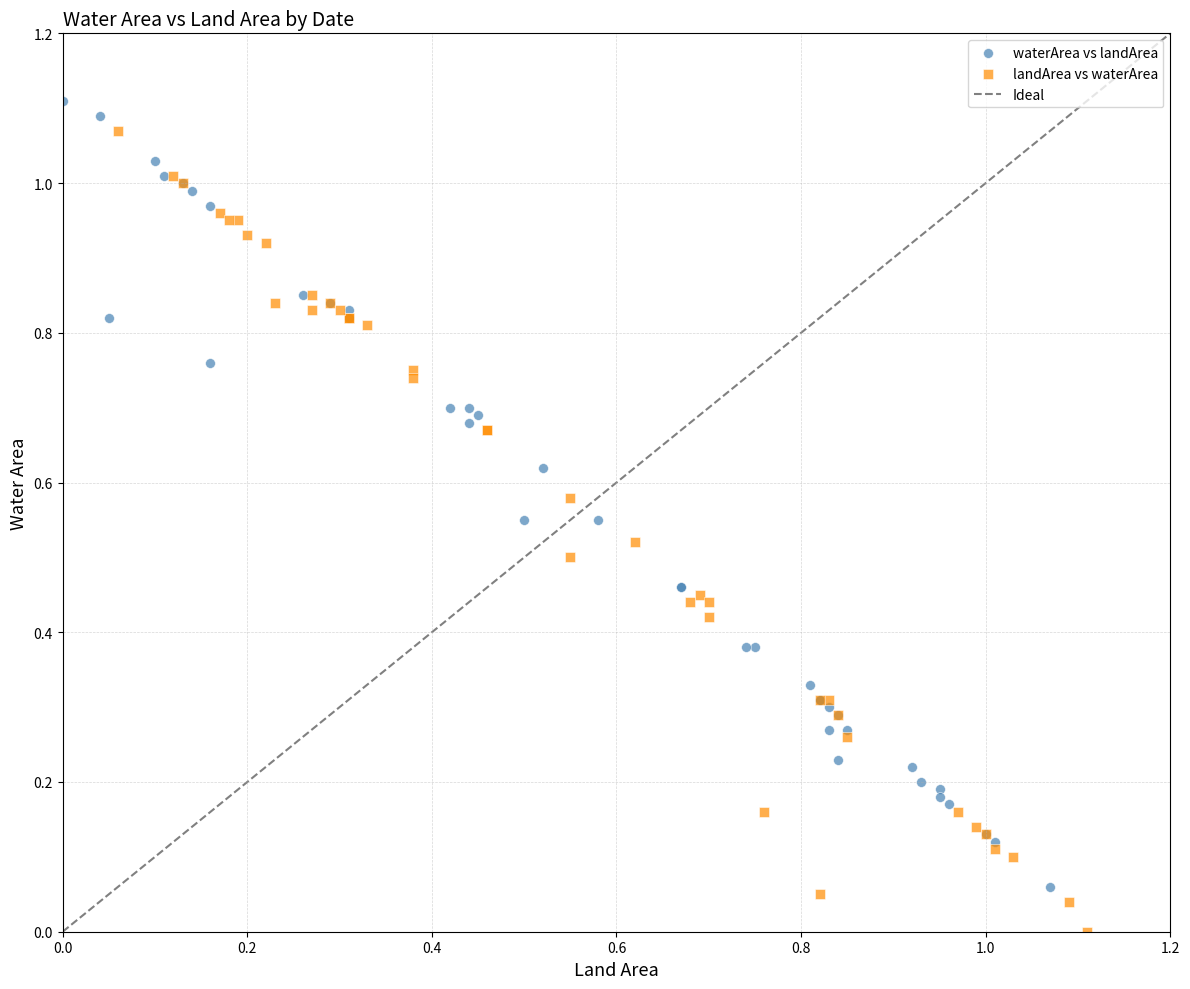

Which series has the largest Y range (max minus min)?

landArea vs waterArea